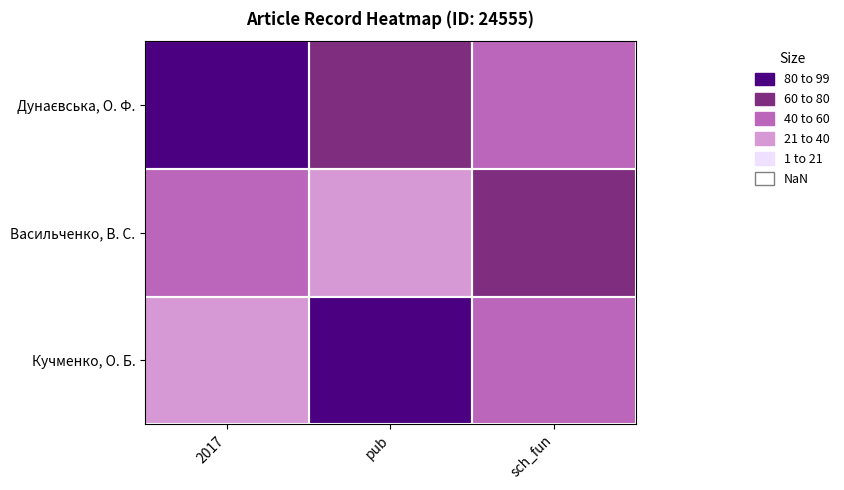

Between sch_fun and pub, which is larger?

pub